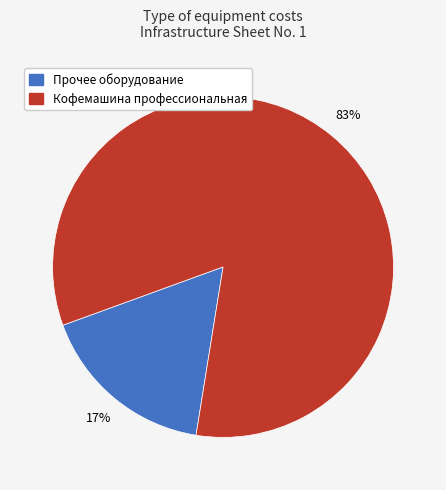

Does any single category account for the majority?

Yes